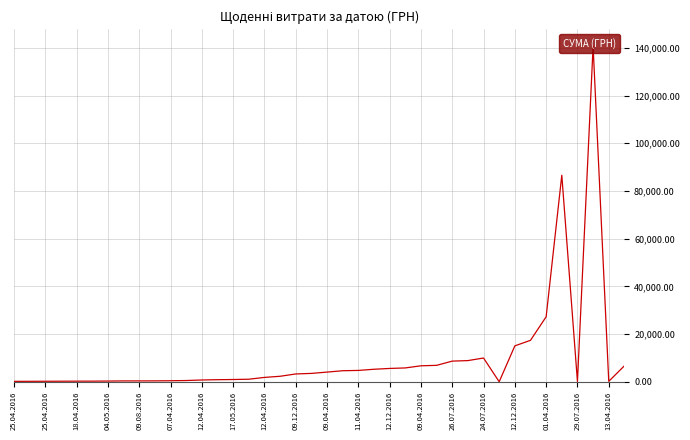

What is the difference between the maximum and minimum values?

140694.9